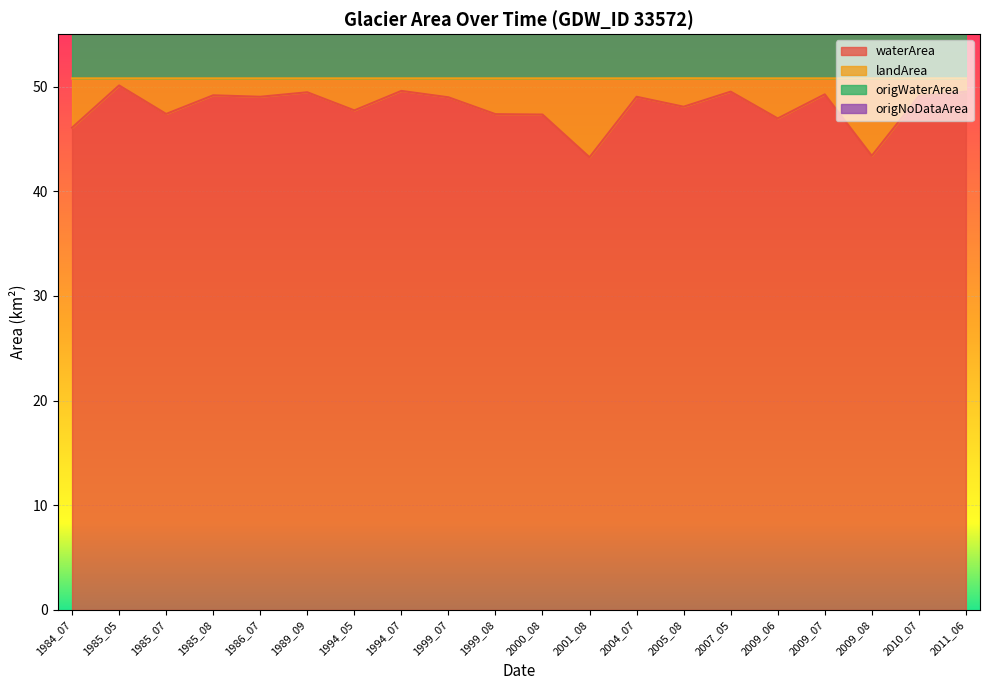

How many lines are shown in the chart?

3